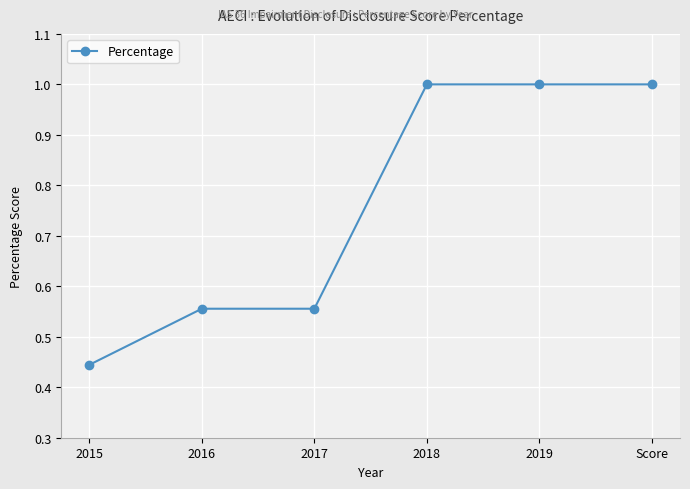

How many values are between 0 and 1?

6